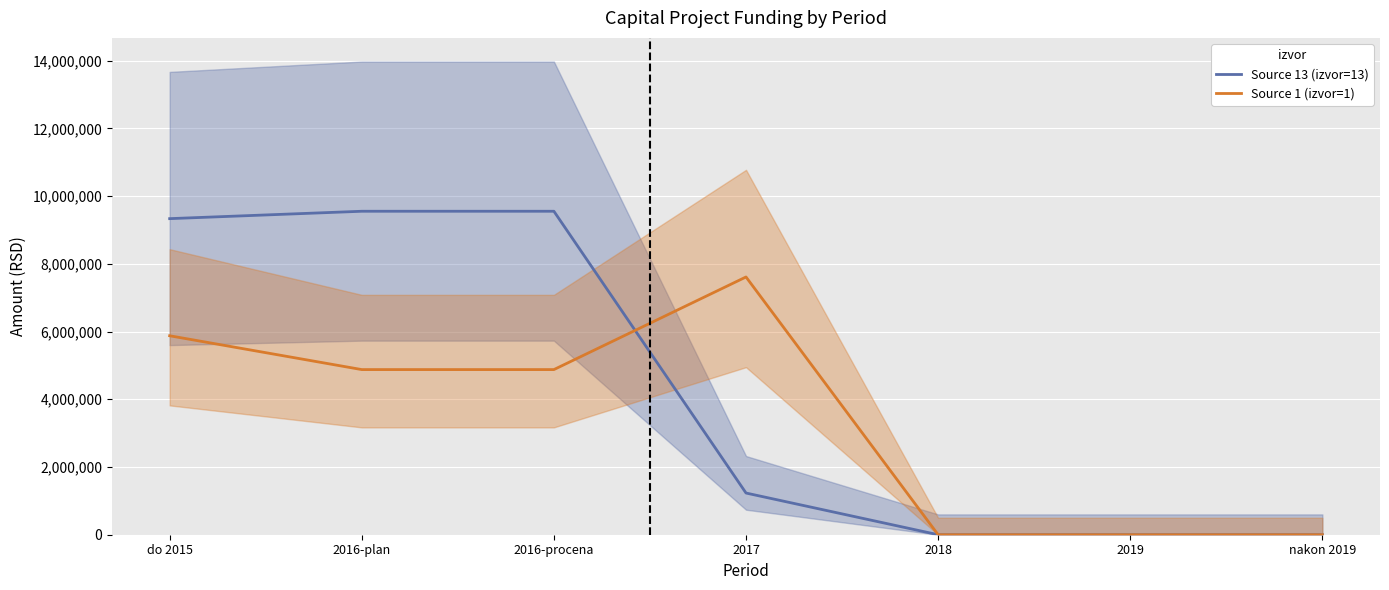

How many values in the Source 13 (izvor=13) series exceed 1231000?

3